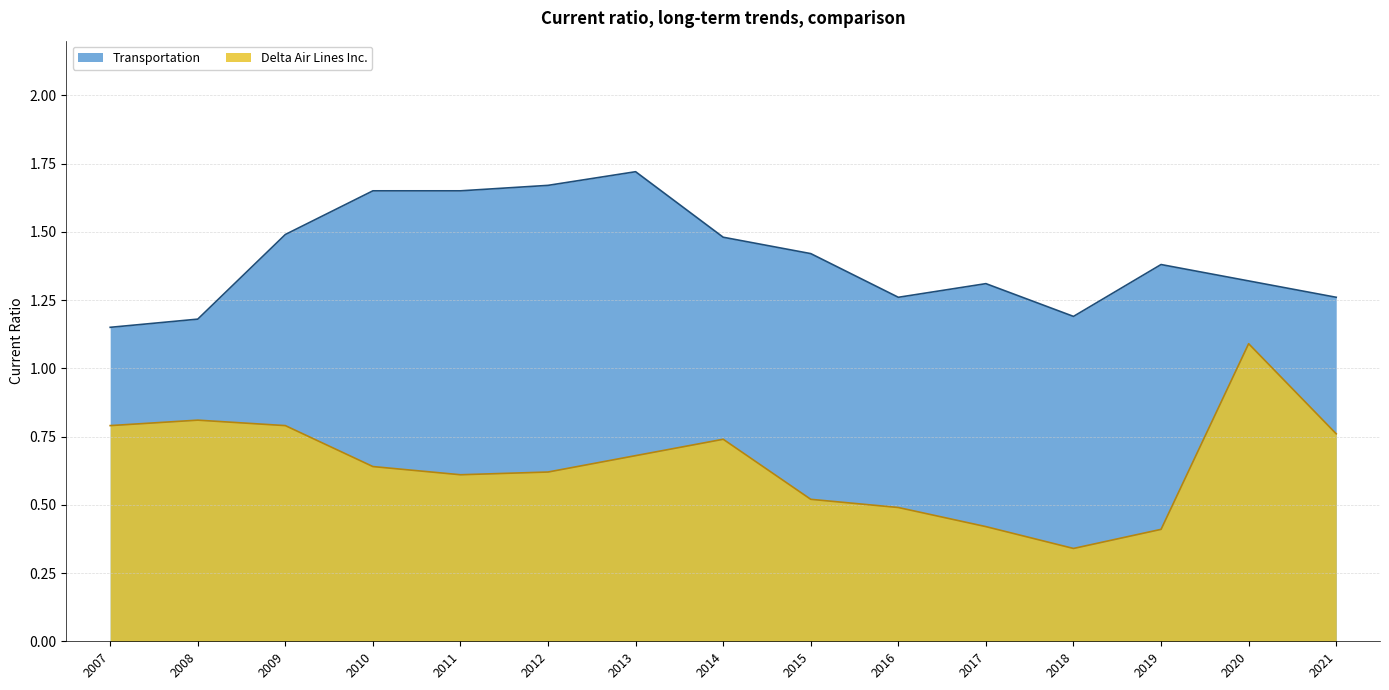

What is the total value across all series at 2015?

1.9